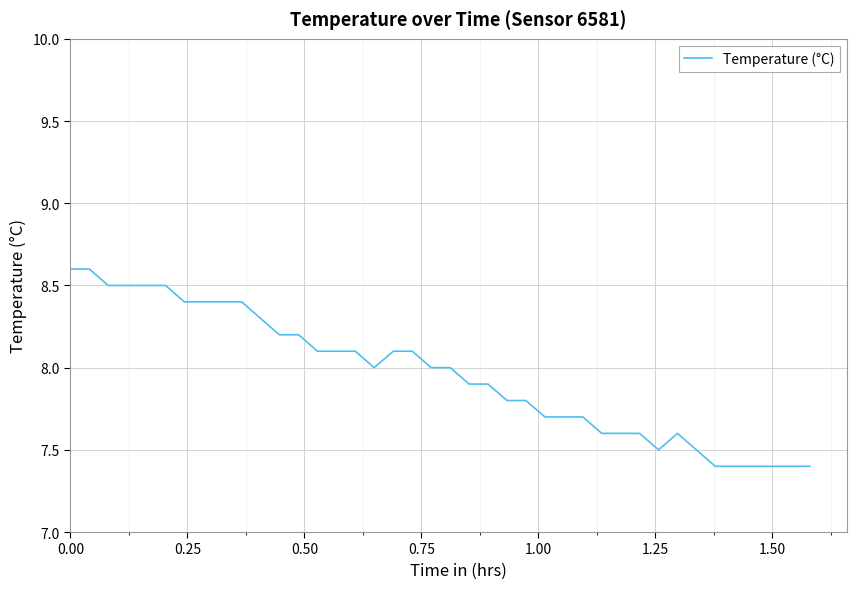

True or false: the data has more than 0 interior local peaks.

True